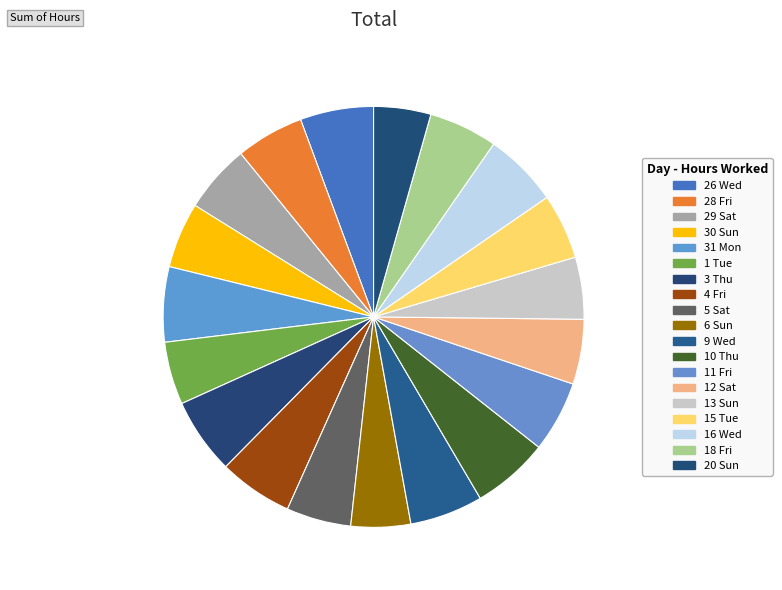

True or false: 11 Fri accounts for 1% of the total.

False